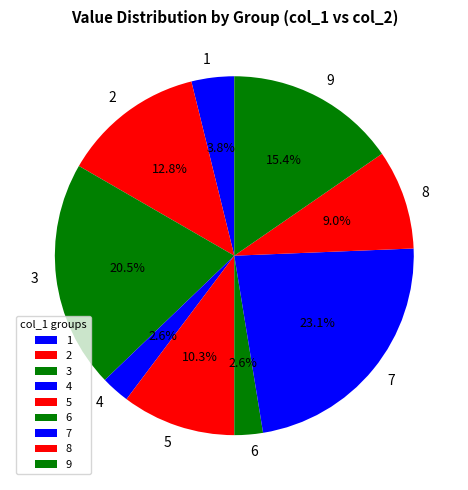

Which has a higher value, 7 or 4?

7